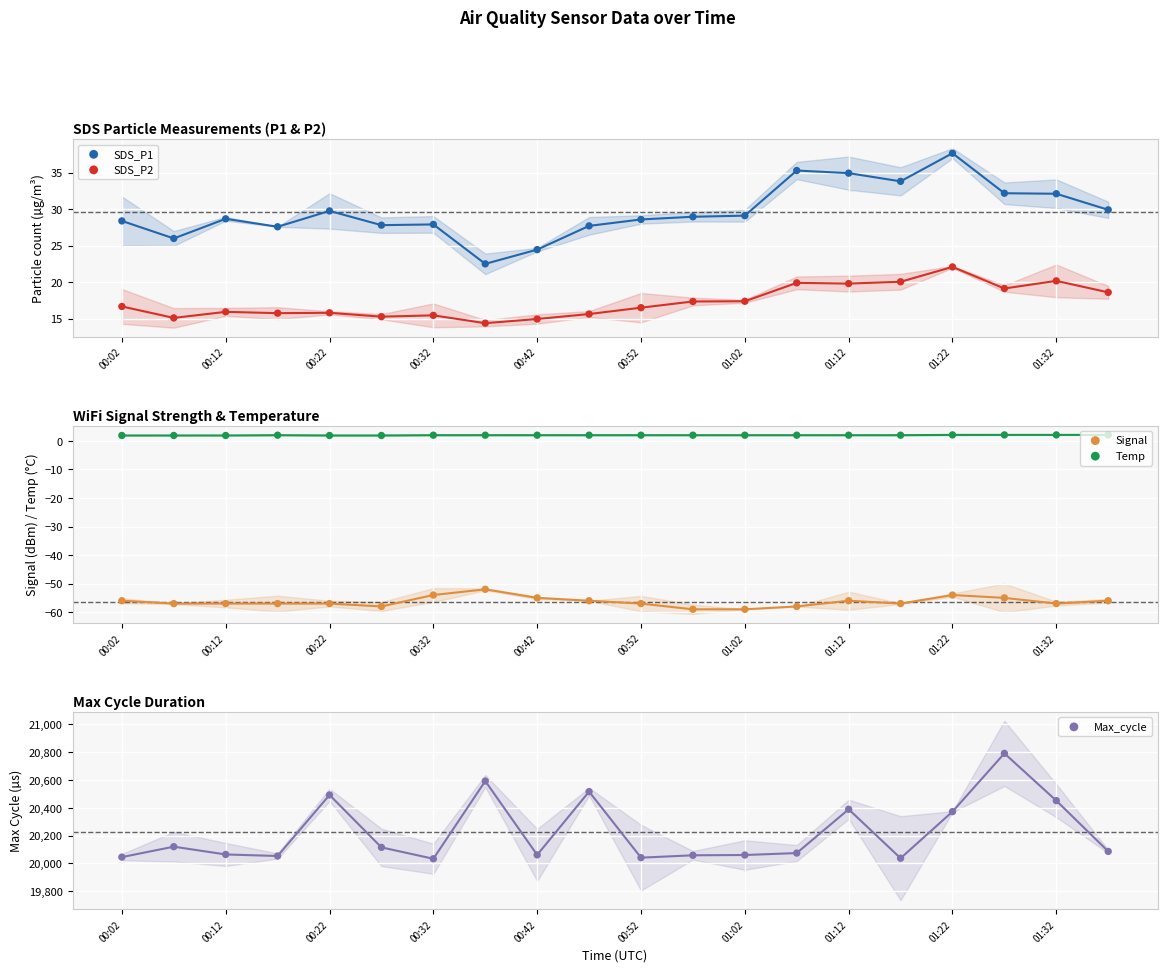

At how many categories does at least one series exceed 15365?

20